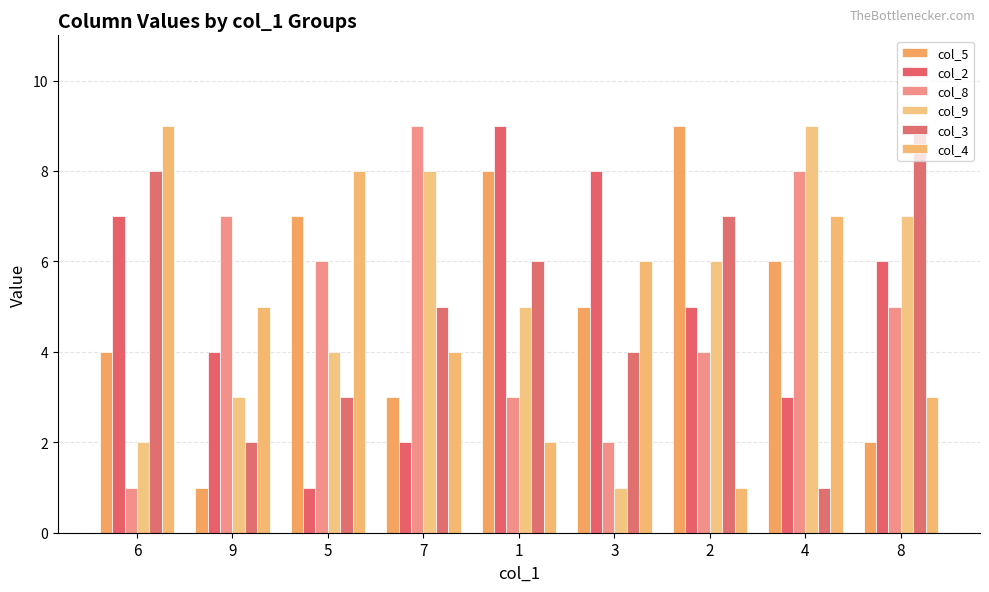

How many distinct data groups are displayed?

6